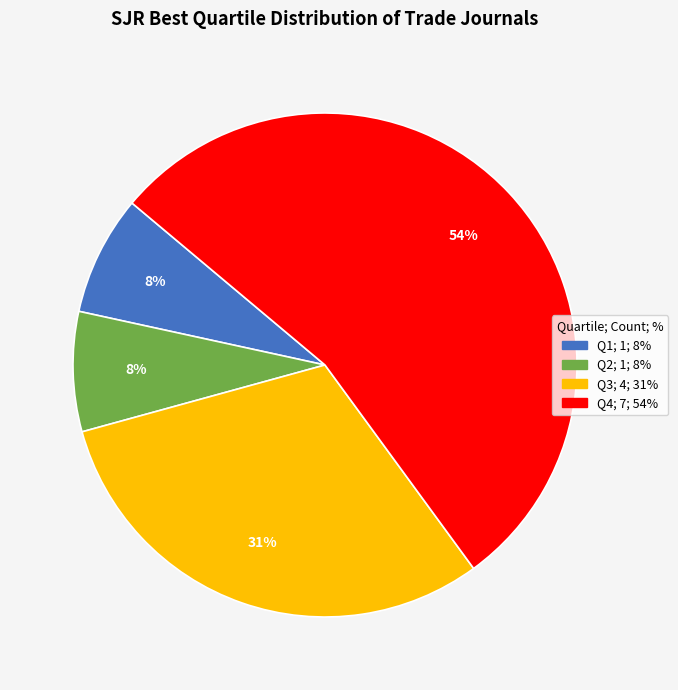

Which has a higher value, Q3 or Q4?

Q4